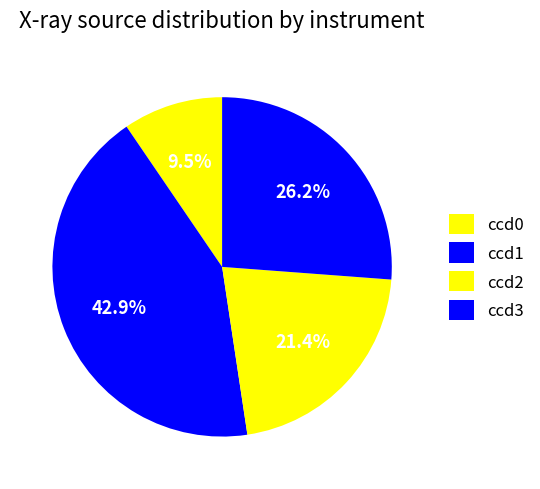

Which slice is the largest?

ccd1